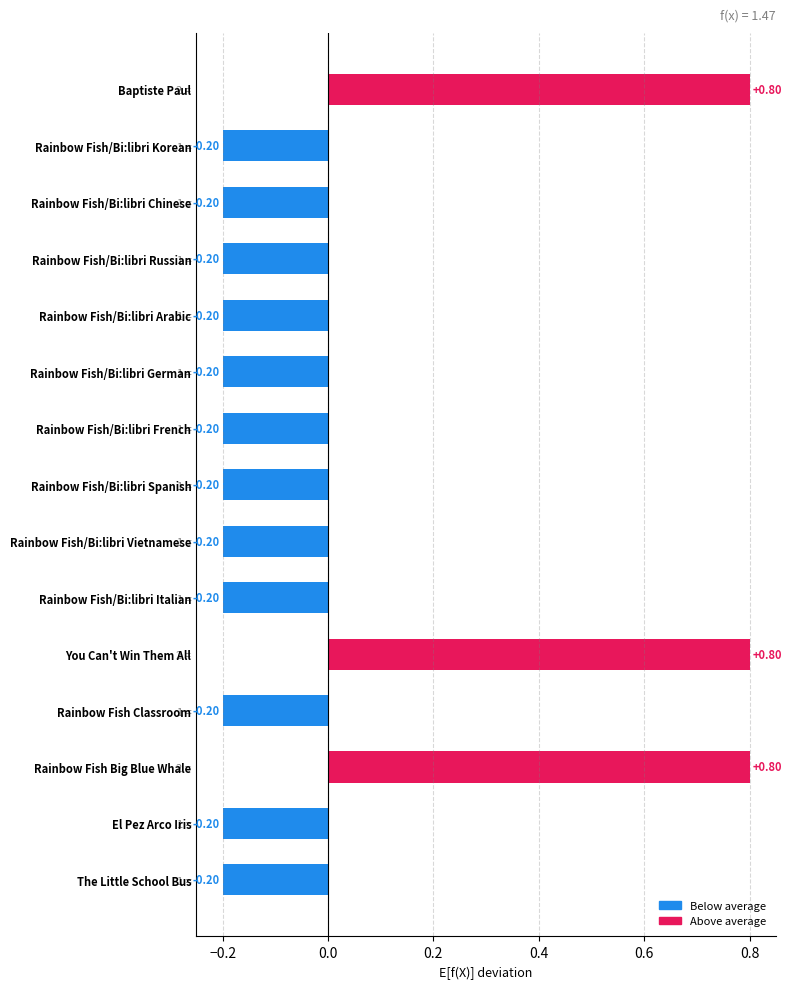

What is the label of the 5th bar from the bottom?

You Can't Win Them All